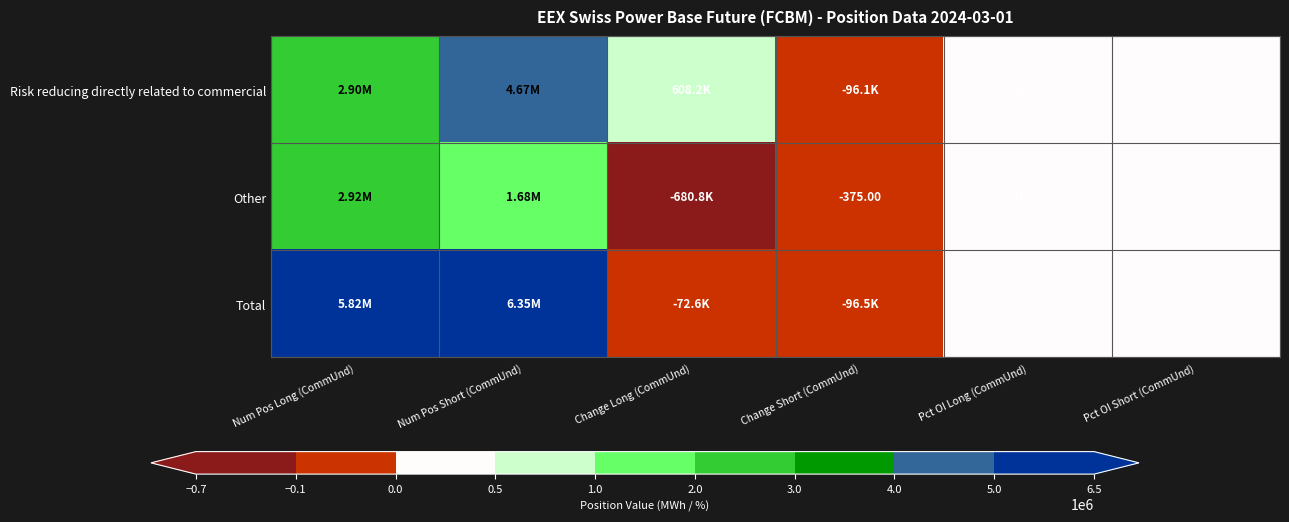

Rank the series at Pct OI Long (CommUnd) from lowest to highest value.

Risk reducing directly related to commercial, Other, Total